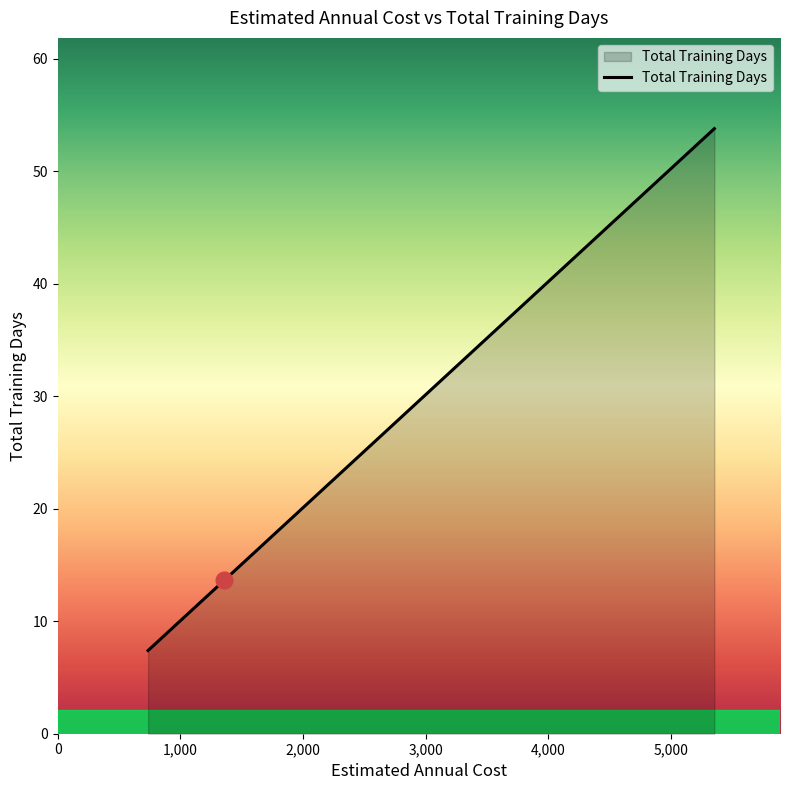

What is the minimum value shown in the chart?

7.4